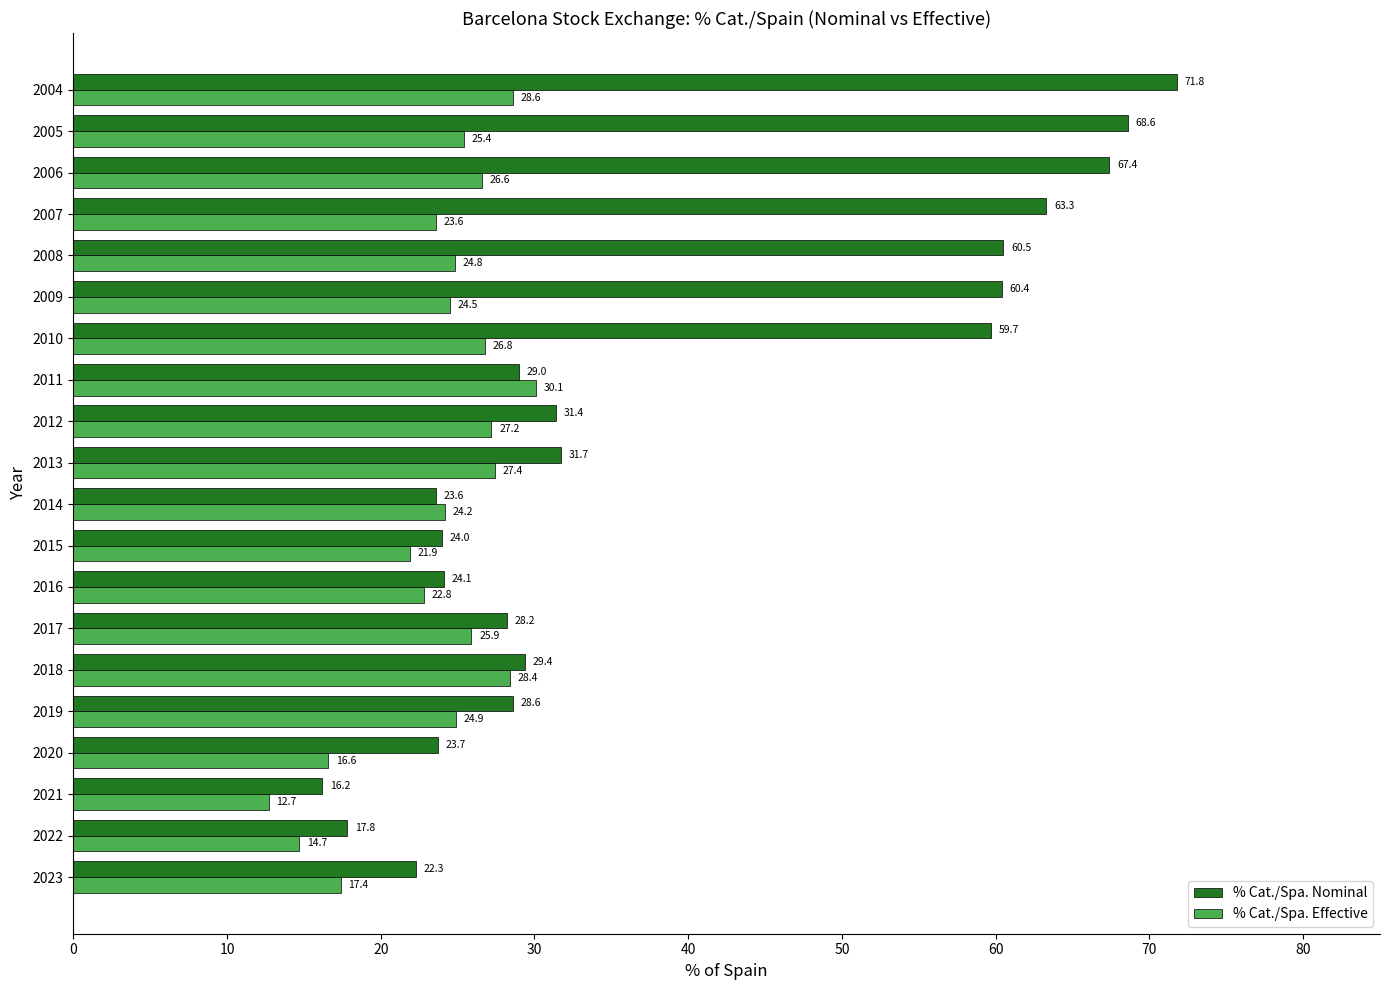

Rank the categories by % Cat./Spa. Nominal value from lowest to highest.

2021, 2022, 2023, 2014, 2020, 2015, 2016, 2017, 2019, 2011, 2018, 2012, 2013, 2010, 2009, 2008, 2007, 2006, 2005, 2004